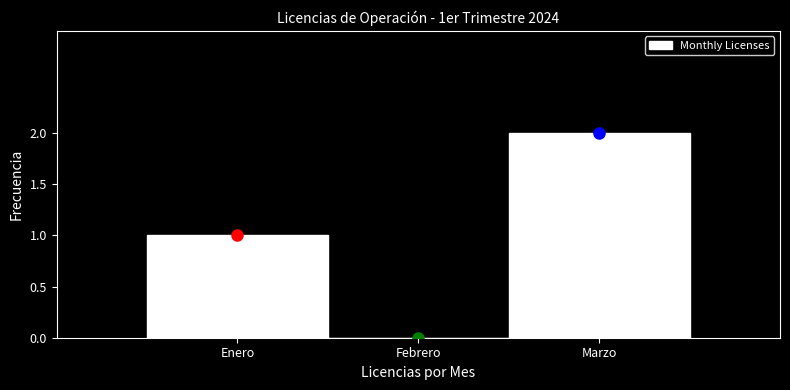

Reading left to right, extract all data points from this chart.

Enero=1	Febrero=0	Marzo=2